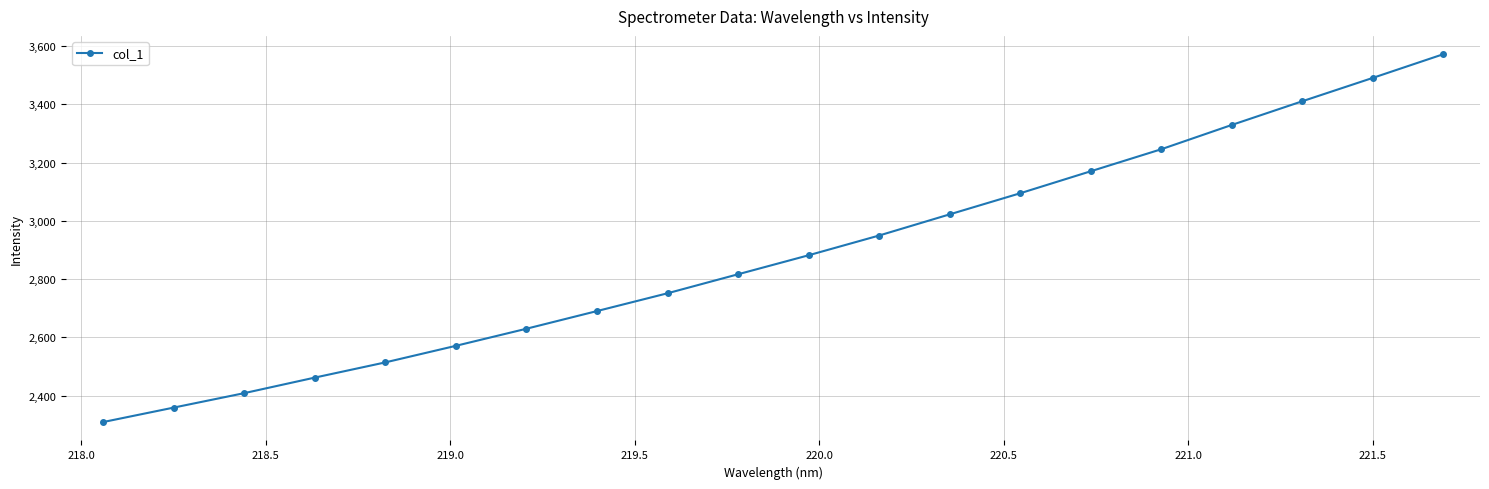

Is this an area chart (filled region under the line)?

No